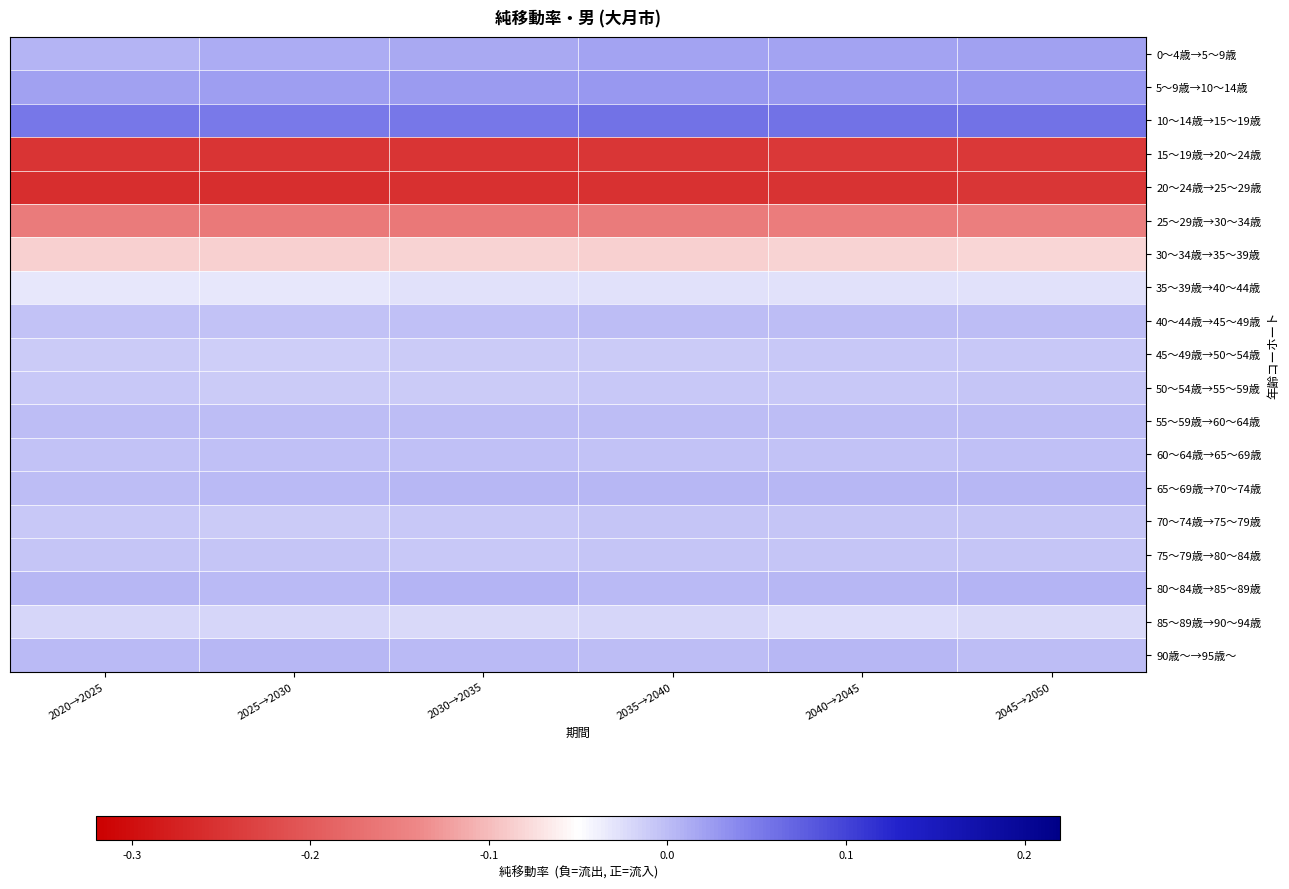

What is the total value across all series at 2040→2045?

-0.7